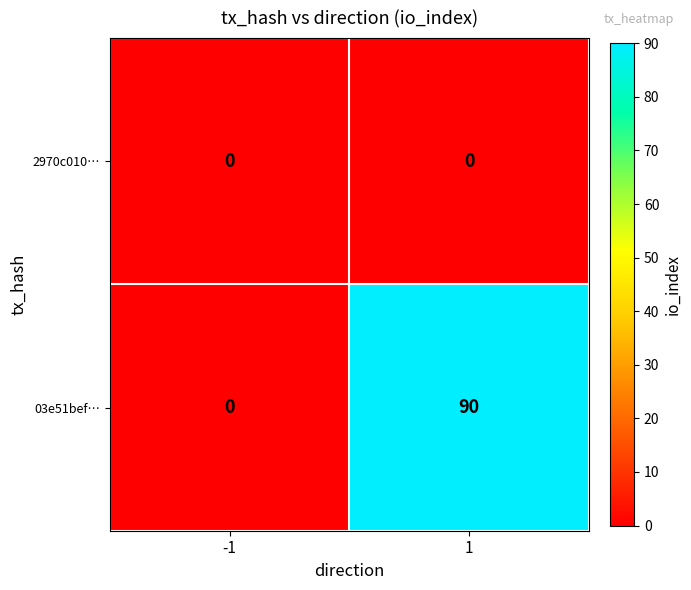

Which series has the largest range (max minus min)?

03e51bef…